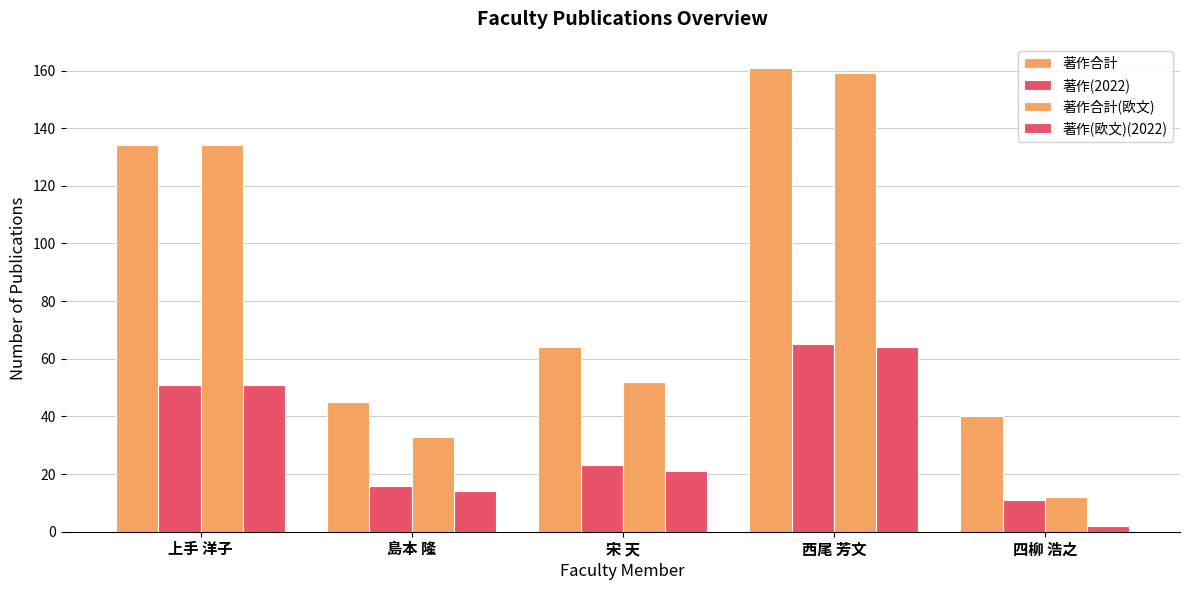

Reading left to right, transcribe all the data shown in this chart.

著作合計: 134	45	64	161	40
著作(2022): 51	16	23	65	11
著作合計(欧文): 134	33	52	159	12
著作(欧文)(2022): 51	14	21	64	2